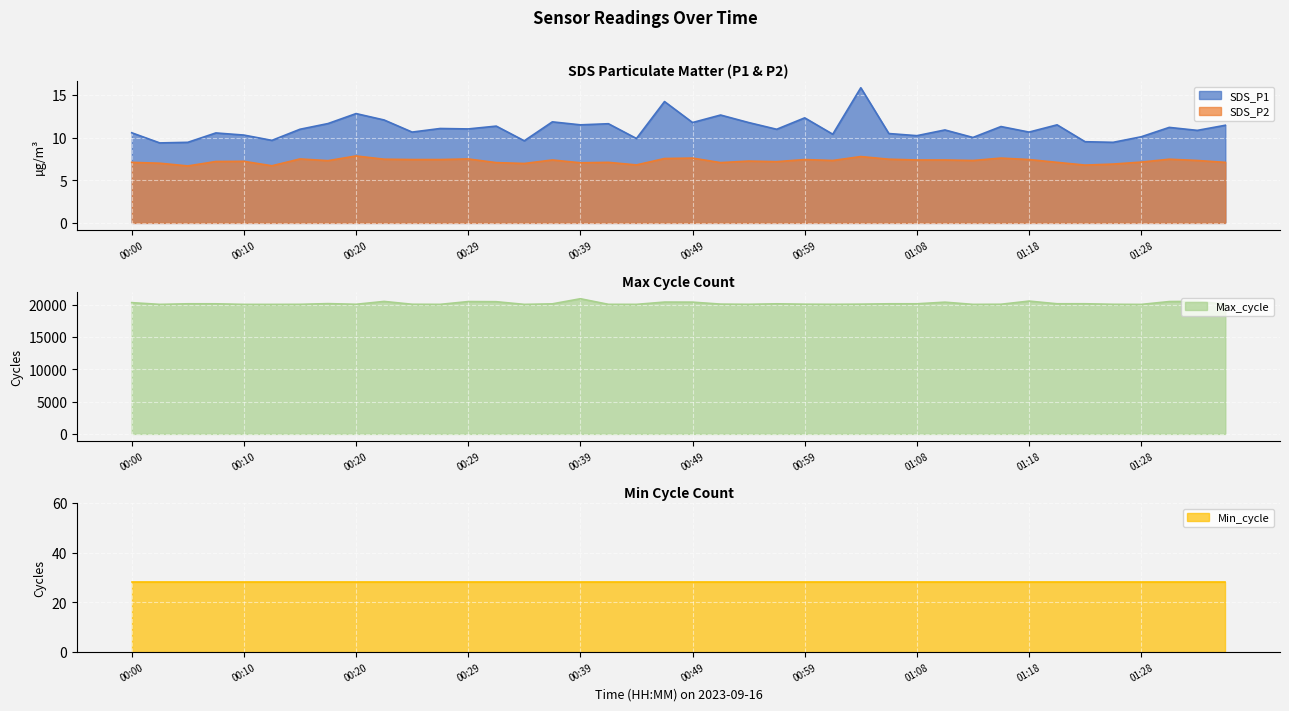

Is it true that SDS_P2 equals 13.4 at 01:31?

False